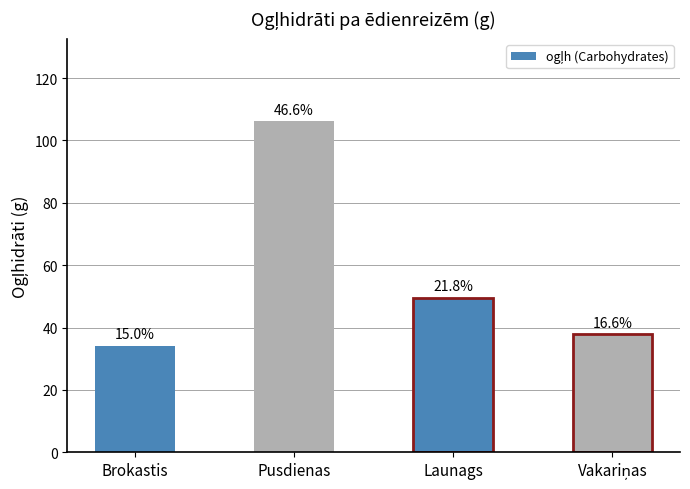

True or false: the data shows 10.7 at Brokastis.

False